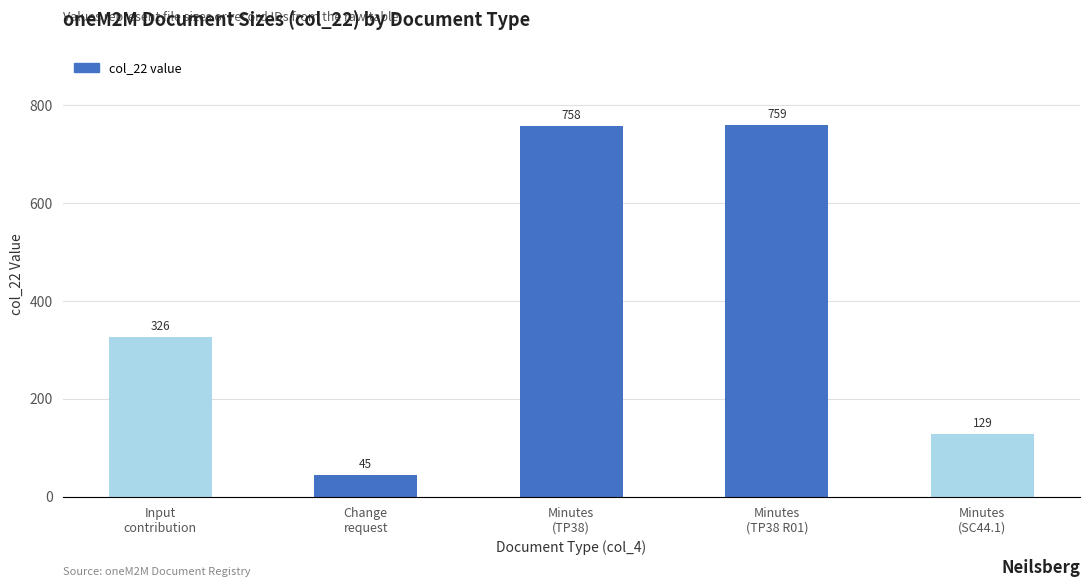

What is the difference between the second highest and second lowest values?

629